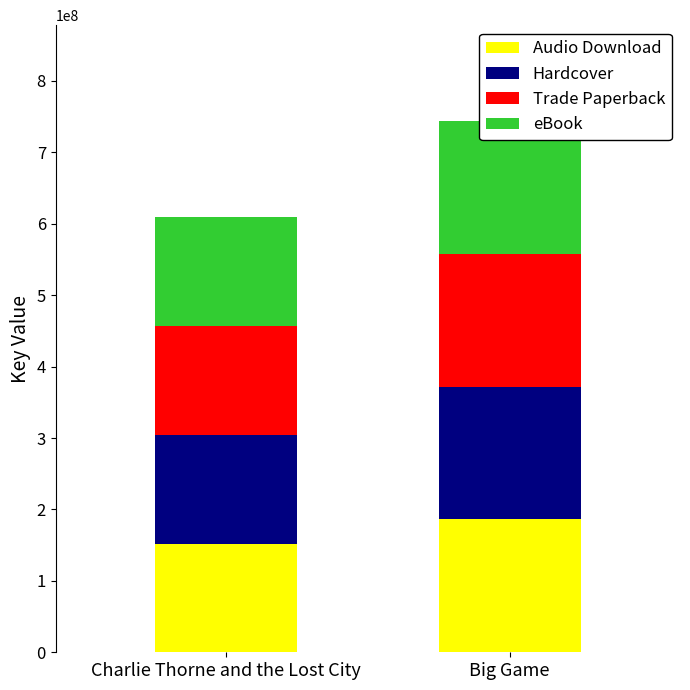

What is the difference between the maximum and minimum values in the Audio Download series?

33726902